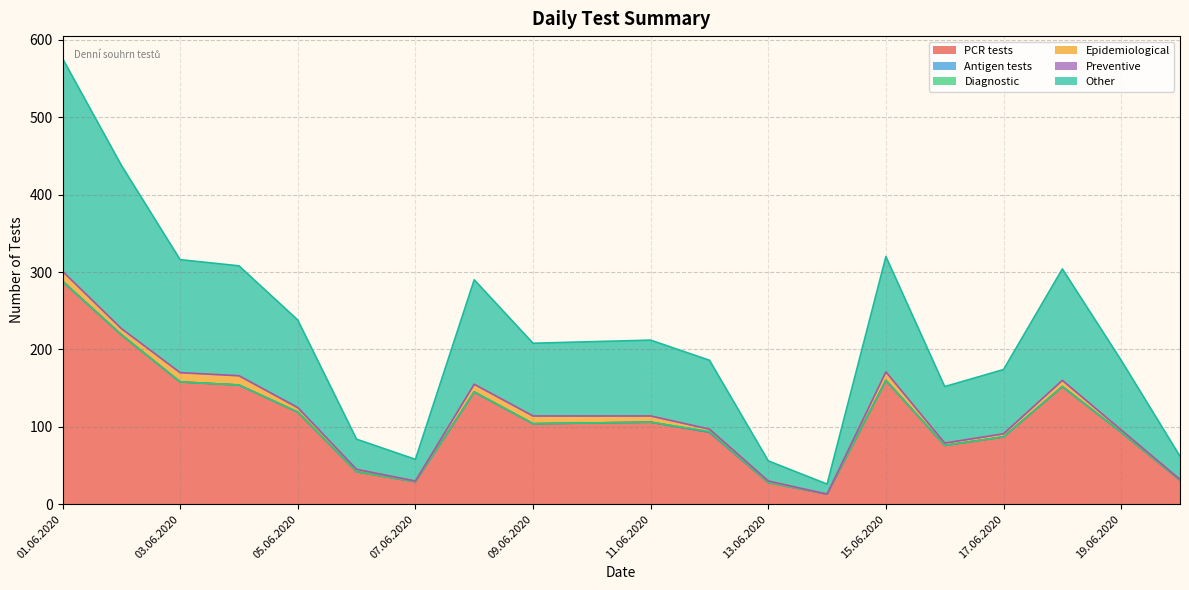

True or false: Preventive has more than 0 points higher than both neighbors.

True